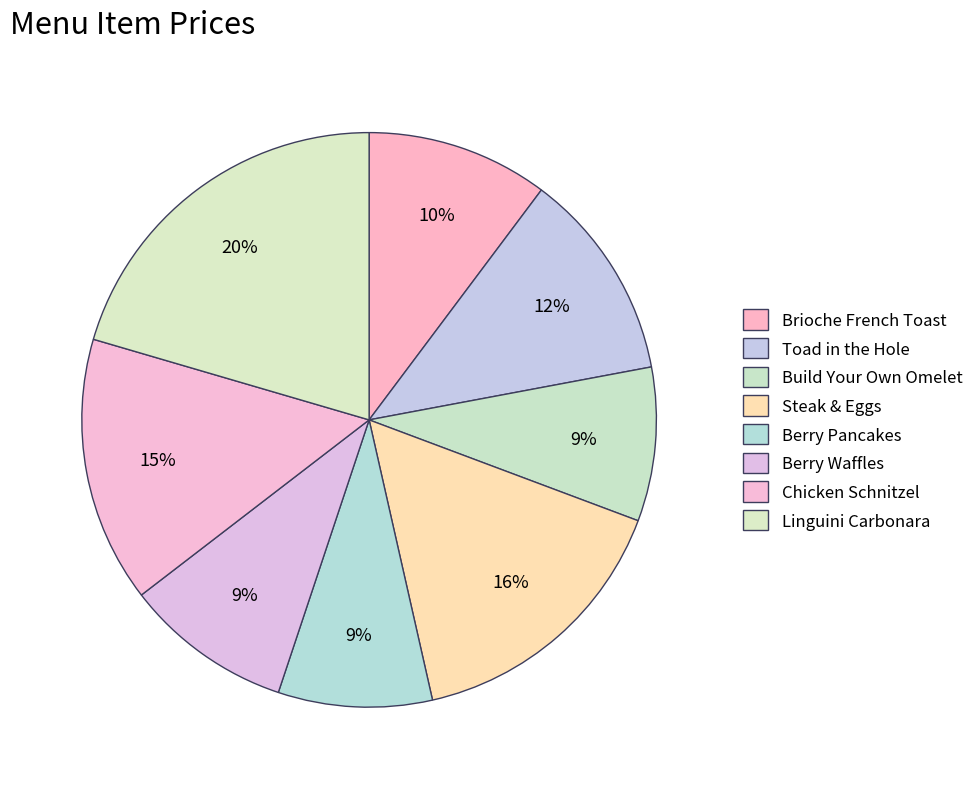

How much of the chart is everything except Linguini Carbonara?

79.5%